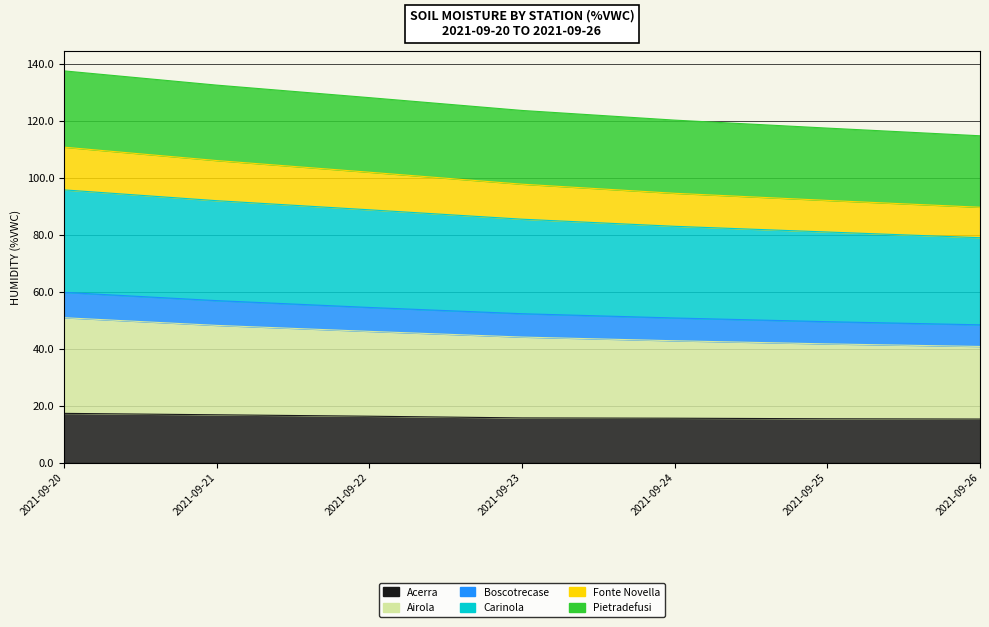

At which category is the sum across all series the highest?

2021-09-20